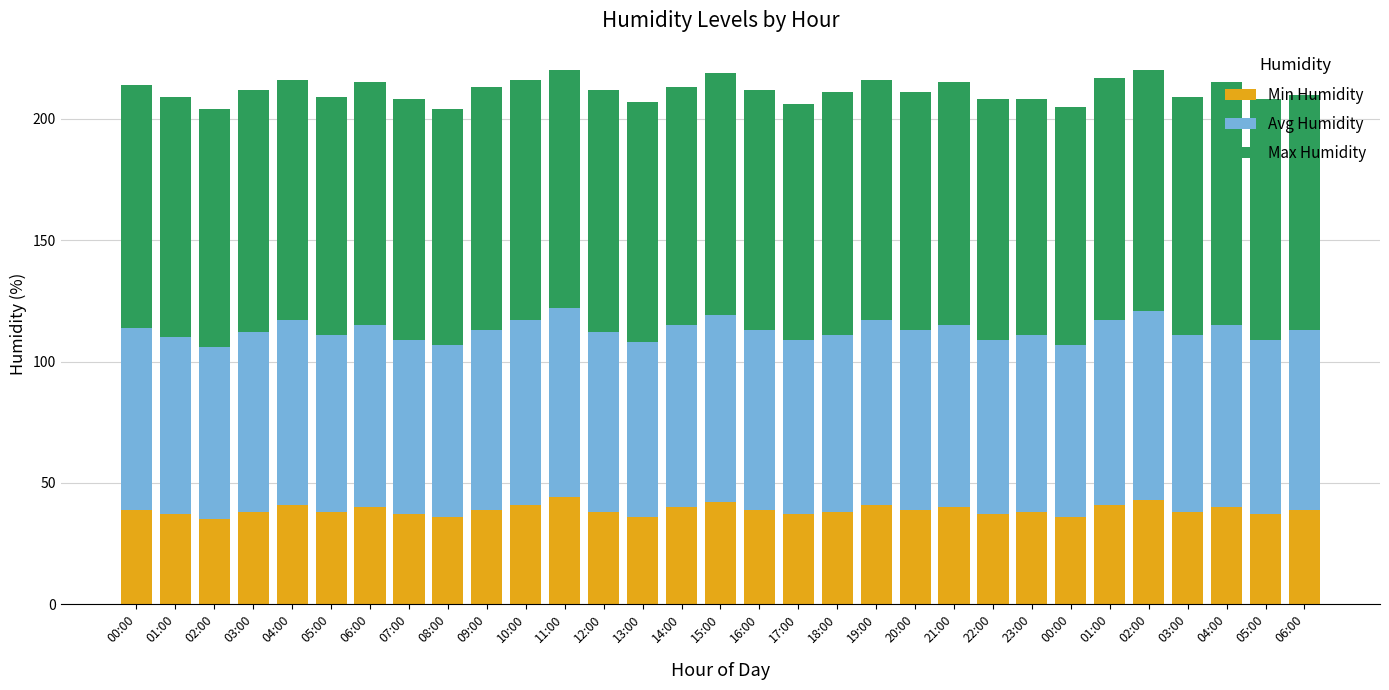

What is the total value across all series at 04:00?

216